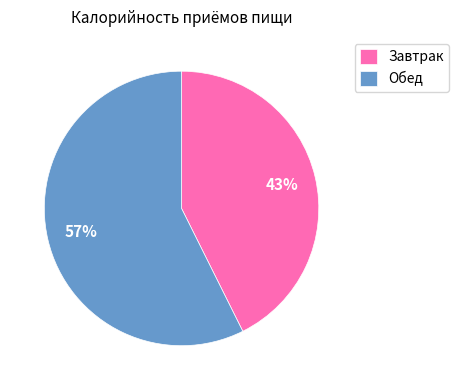

What is the ratio of the value at Обед to the value at Завтрак?

1.3